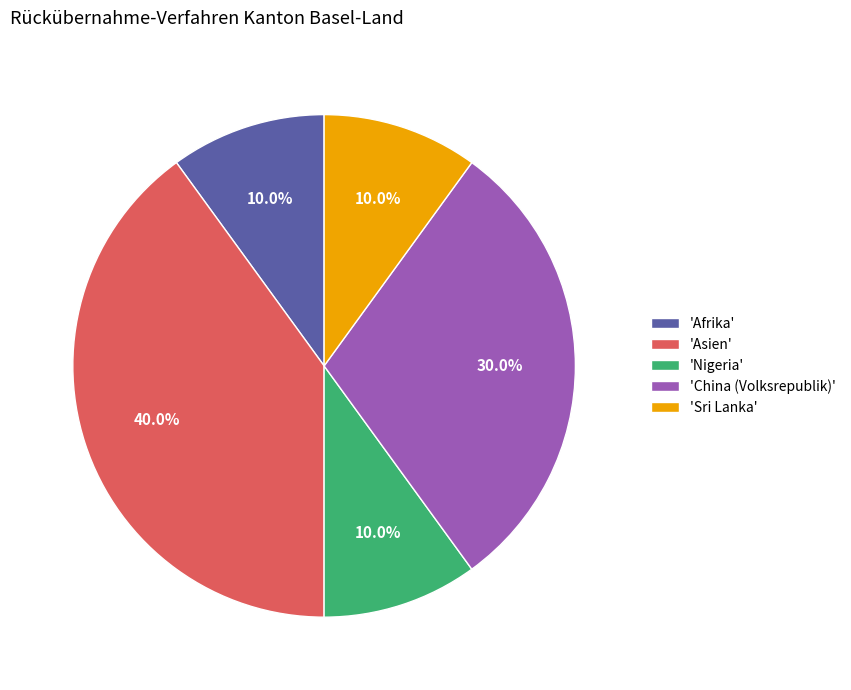

Which slice is the largest?

'Asien'